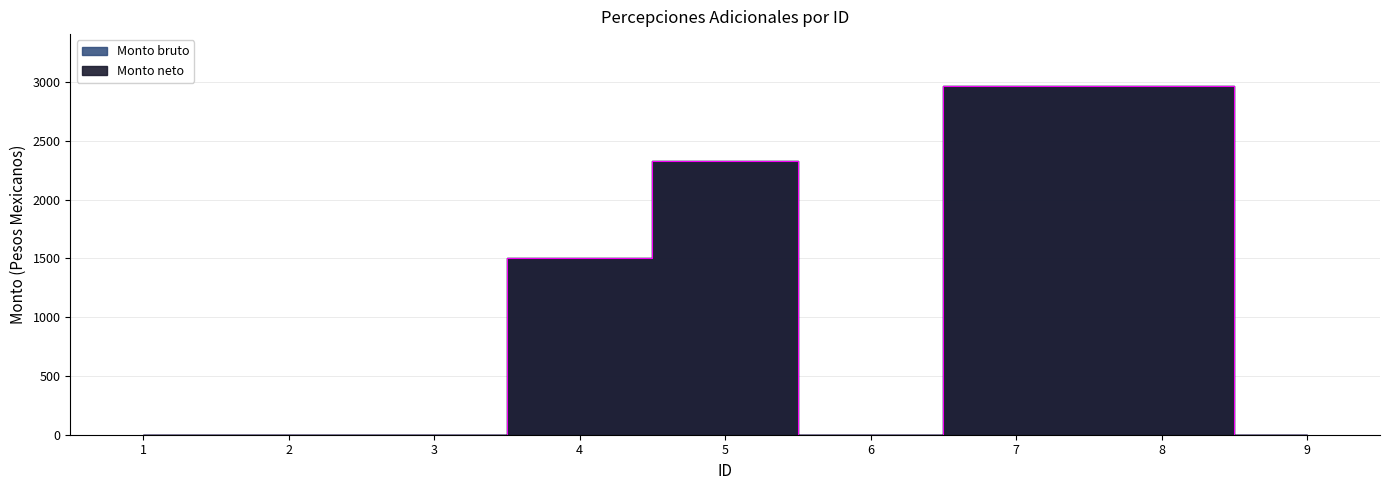

How many interior local valleys does the Monto neto series have?

1